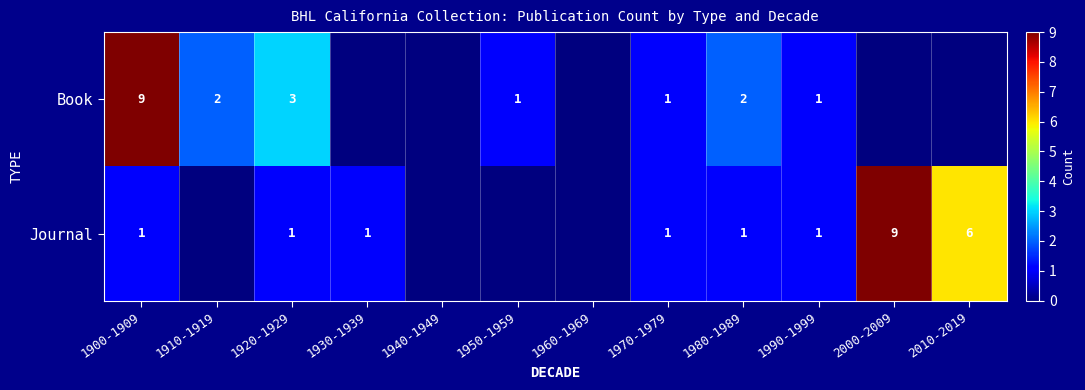

What is the sum of the Journal values at 1980-1989 and 2000-2009?

10